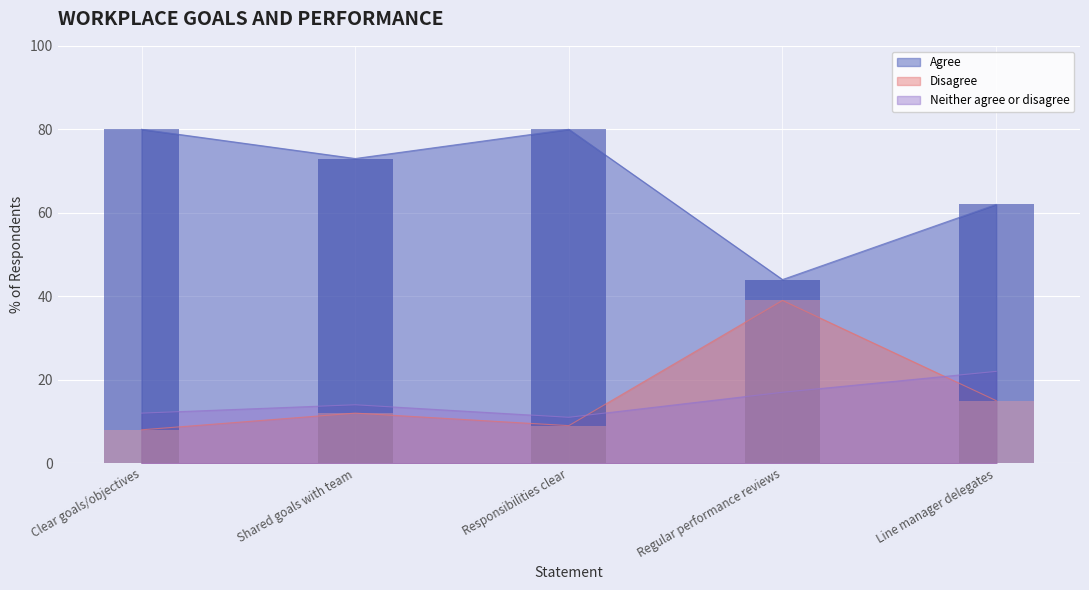

Where is Neither agree or disagree nearest to the value 16?

Regular performance reviews